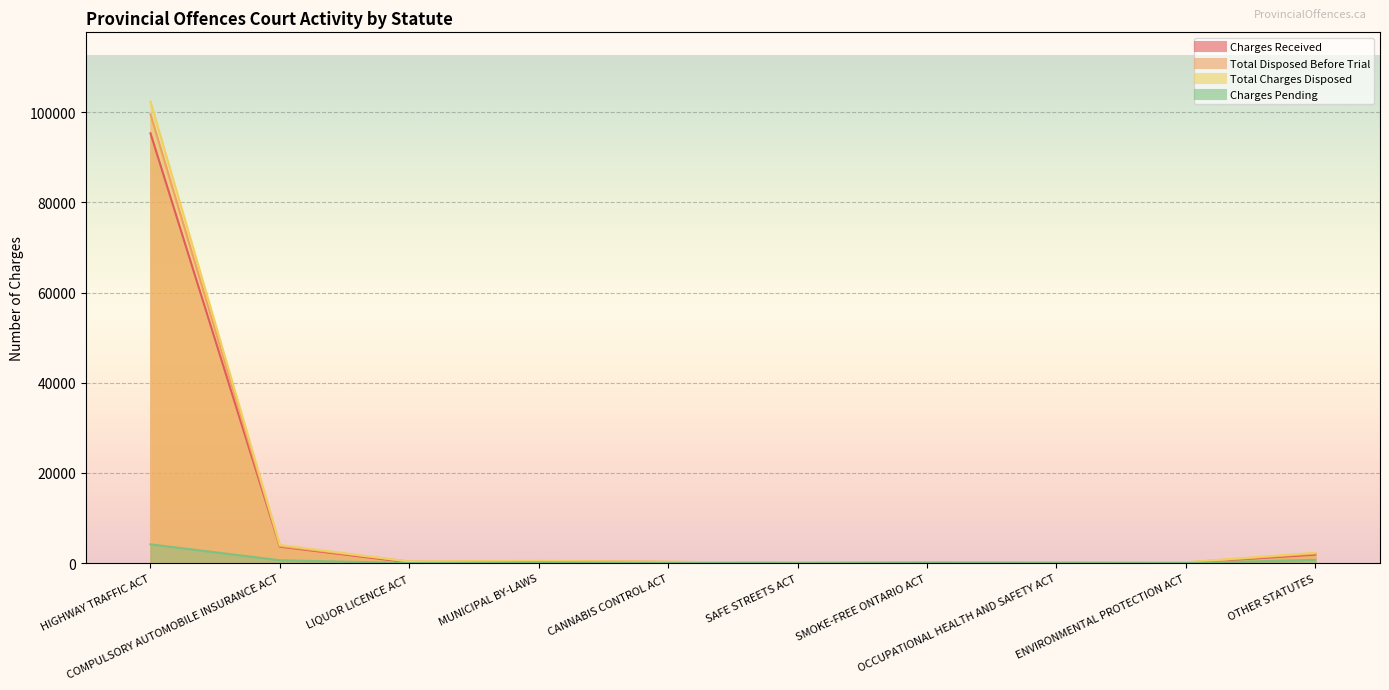

Is the value of Charges Pending at CANNABIS CONTROL ACT greater than the value of Total Disposed Before Trial at CANNABIS CONTROL ACT?

No